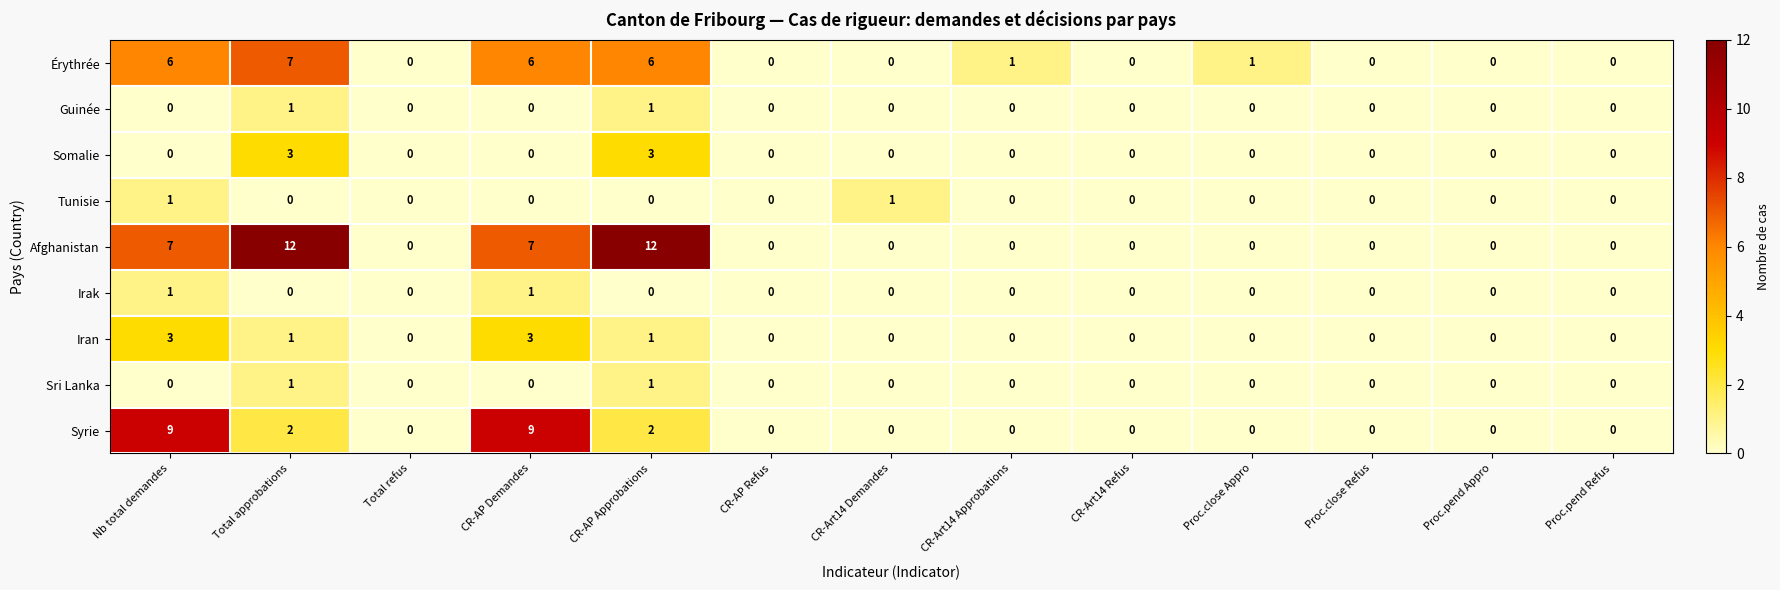

Count the Érythrée values in the range 0 to 6.

12